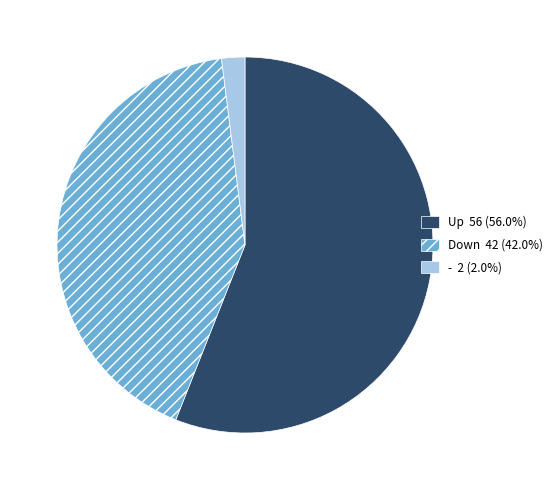

Is there any slice that represents more than half of the pie?

Yes